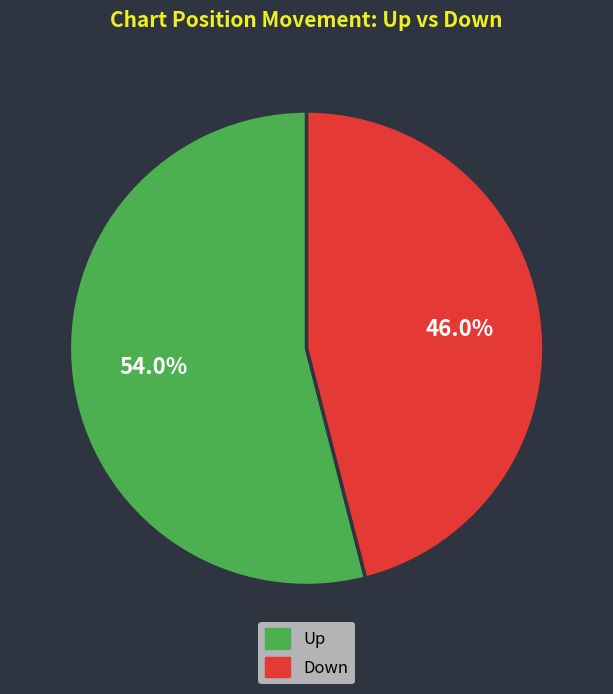

How many slices are in this pie chart?

2